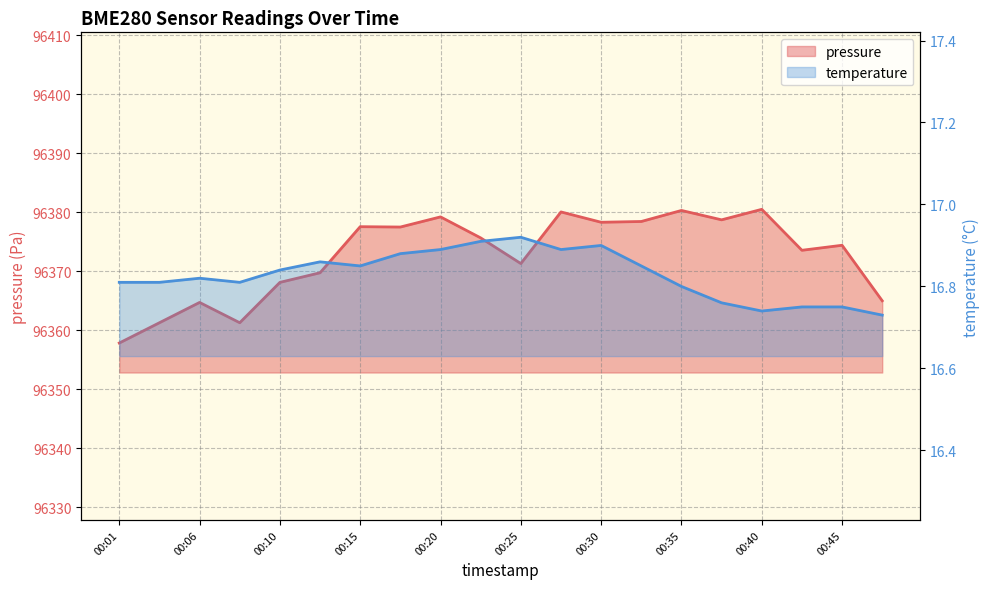

Reading left to right, transcribe all the data shown in this chart.

pressure: 96357.8	96361.2	96364.7	96361.2	96368.1	96369.7	96377.5	96377.5	96379.2	96375.6	96371.3	96380.0	96378.3	96378.4	96380.3	96378.7	96380.5	96373.5	96374.4	96365.0
temperature: 16.8	16.8	16.8	16.8	16.8	16.9	16.9	16.9	16.9	16.9	16.9	16.9	16.9	16.9	16.8	16.8	16.7	16.8	16.8	16.7